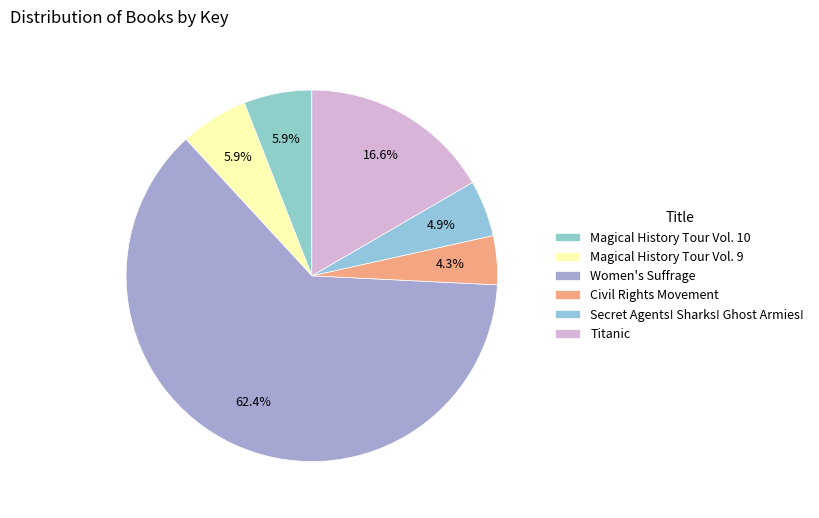

To the nearest percent, what is the difference between the Magical History Tour Vol. 9 and Secret Agents! Sharks! Ghost Armies! slice percentages?

1%